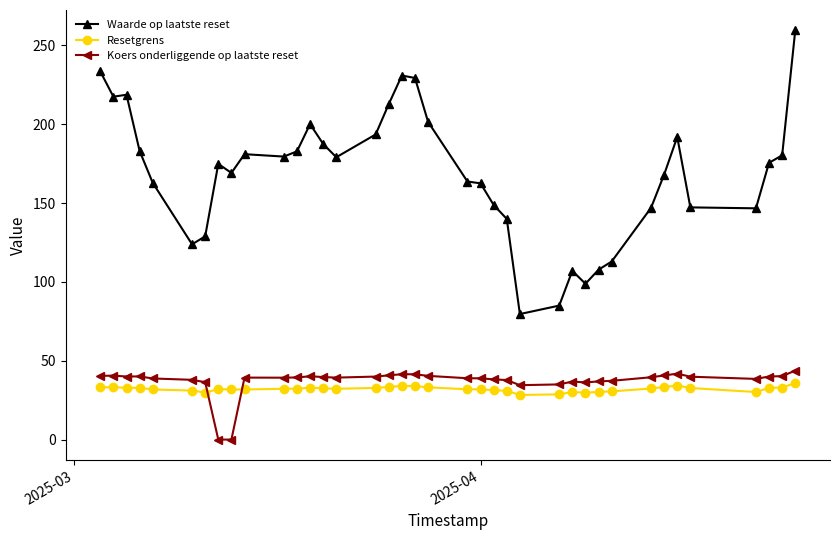

How many distinct data groups are displayed?

3